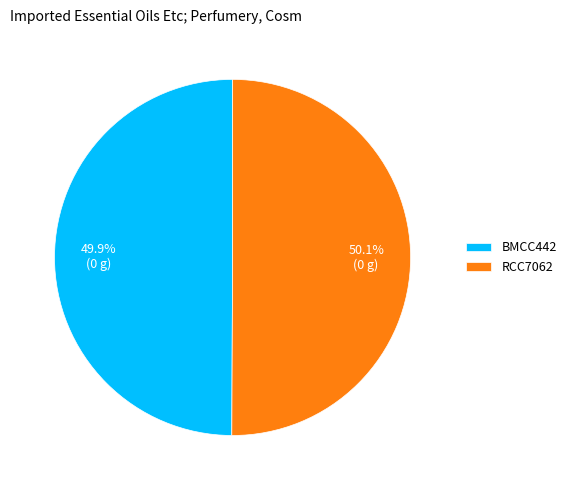

True or false: RCC7062 accounts for 37% of the total.

False